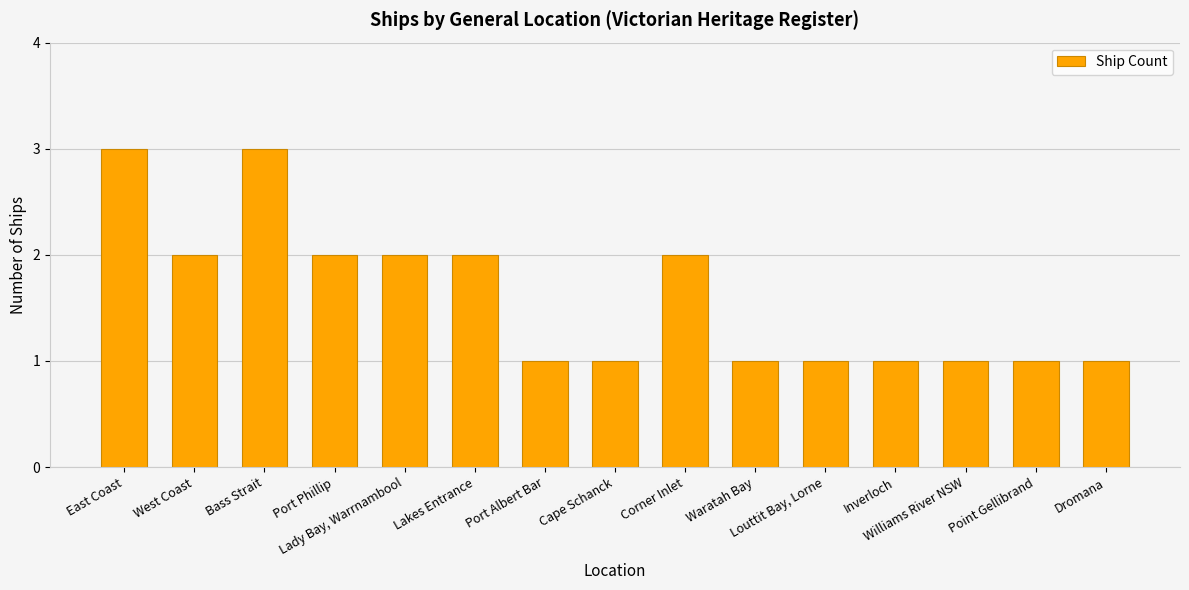

What is the greatest value displayed?

3